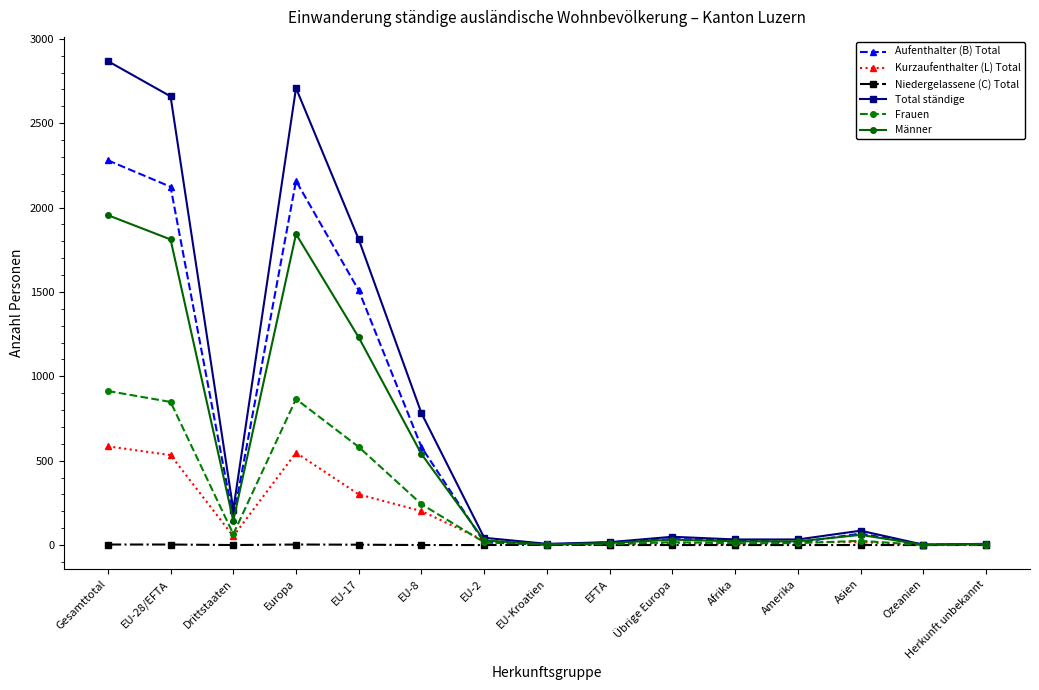

What is the sum of all Total ständige values?

11312